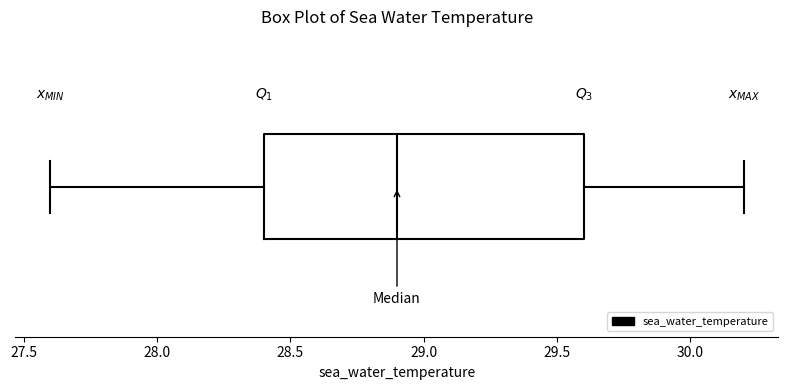

Read this box plot against the x-axis: the position of the median line, the range covered by the box, and the ends of both whiskers. The values are not printed on the chart, so give them approximately, as read against the axis.

median 28.9, box 28.4 to 29.6, whiskers 27.6 to 30.2